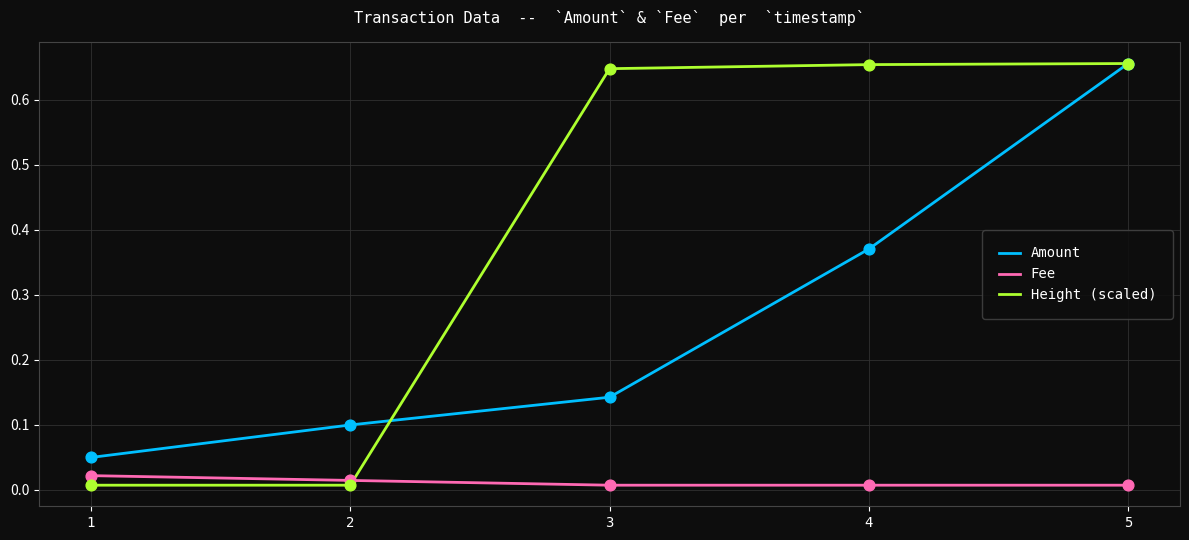

Between 2 and 5, which series saw the biggest shift?

Height (scaled)